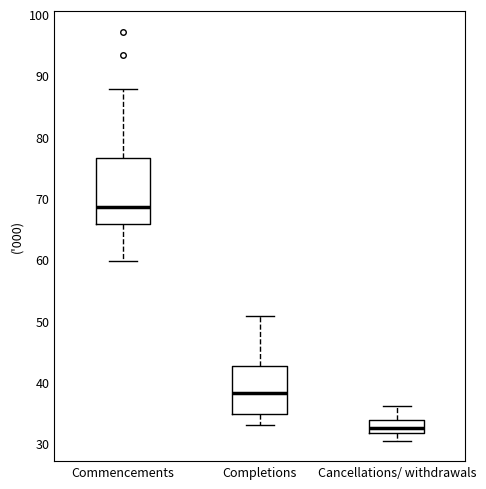

Reading left to right, transcribe this box plot: for each box, give where its median line is, the range the box spans, and where its two whiskers end, as read against the y-axis. The values are not printed on the chart, so give them approximately, as read against the axis.

Commencements: median 69, box 66 to 77, whiskers 60 to 88
Completions: median 38, box 35 to 43, whiskers 33 to 51
Cancellations/ withdrawals: median 33, box 32 to 34, whiskers 31 to 36